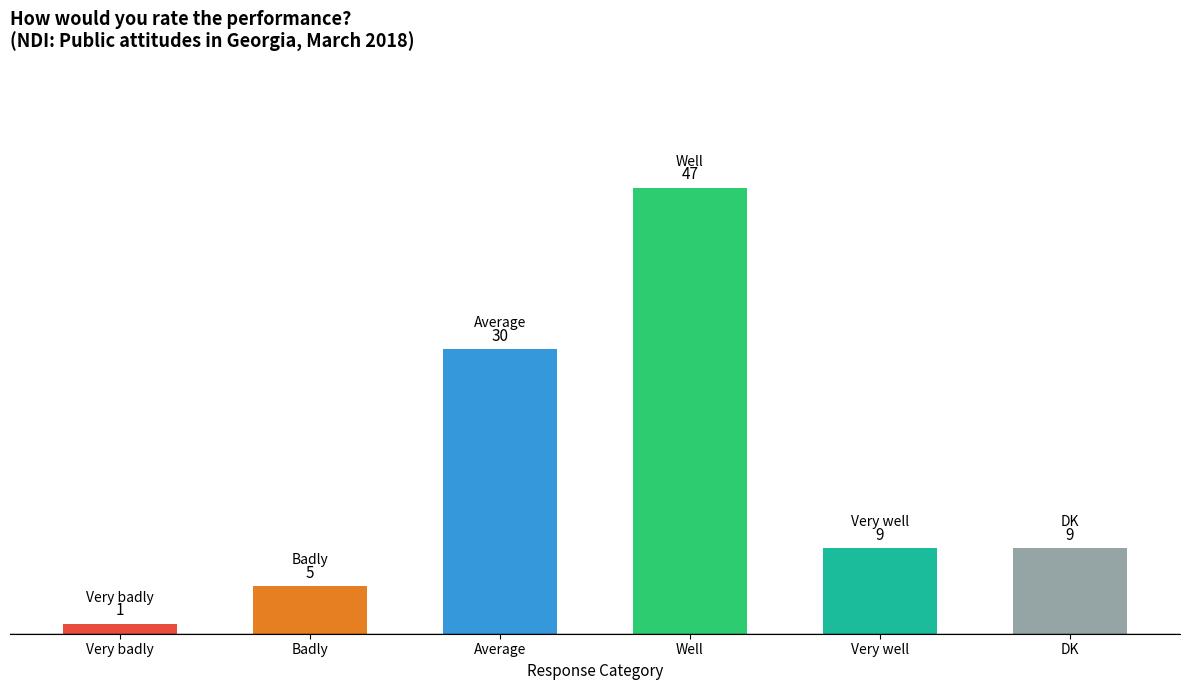

Where does the data first go above 9?

Average